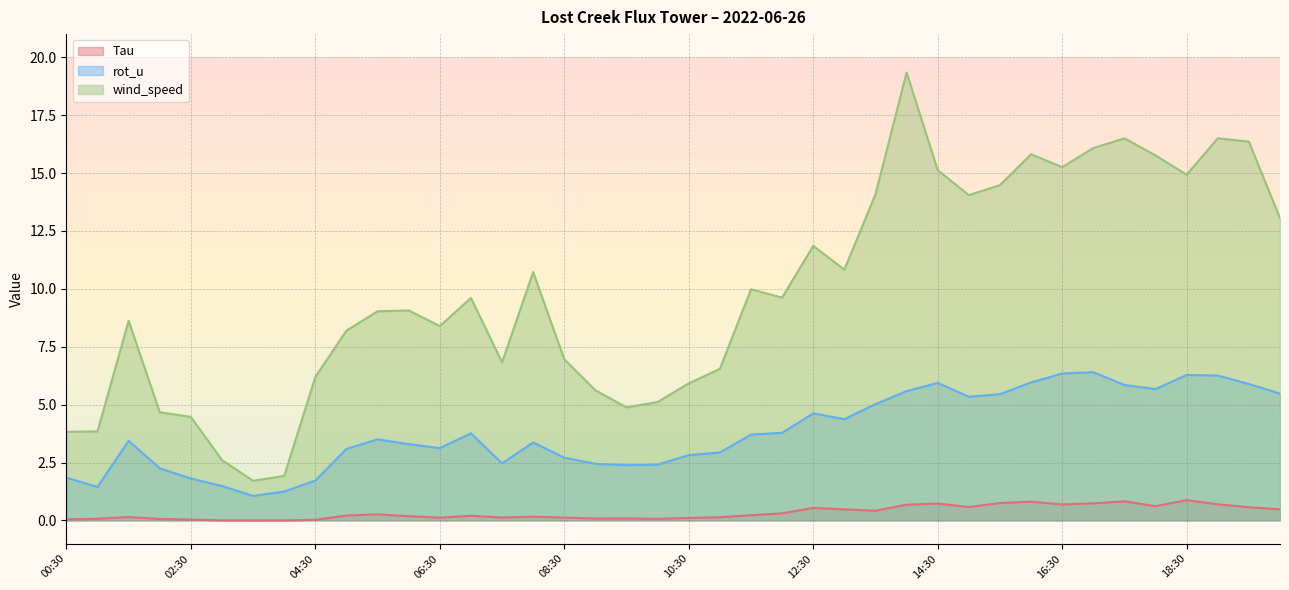

What is the average value of the wind_speed series?

9.9